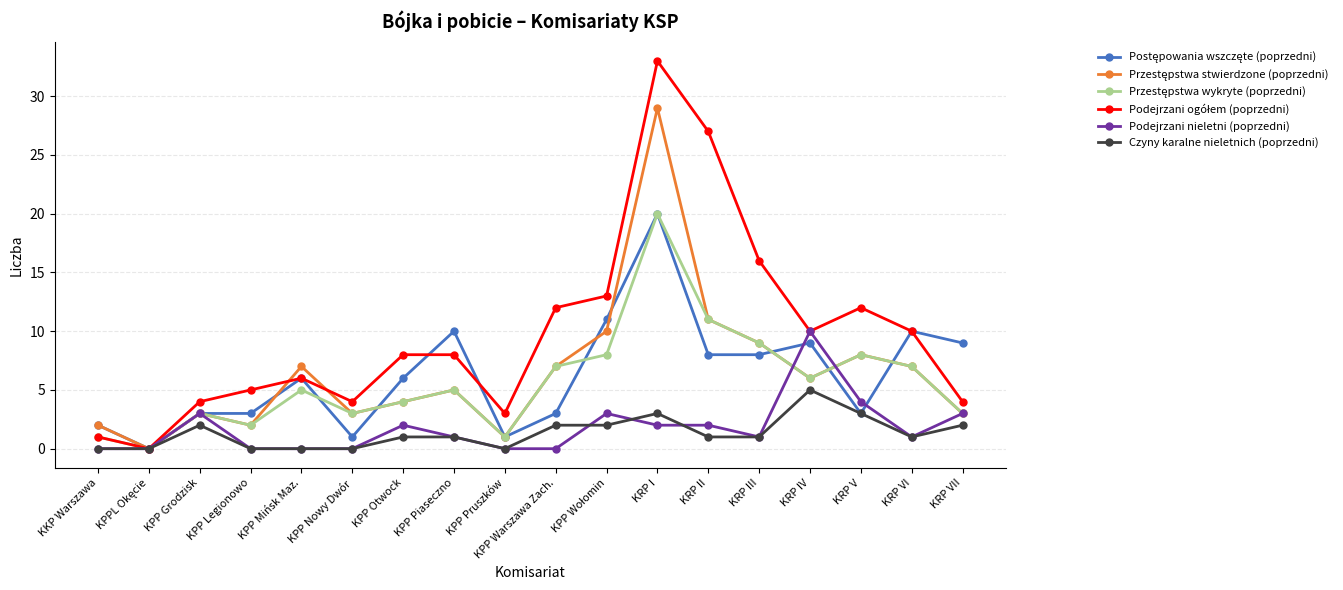

How many distinct data groups are displayed?

6